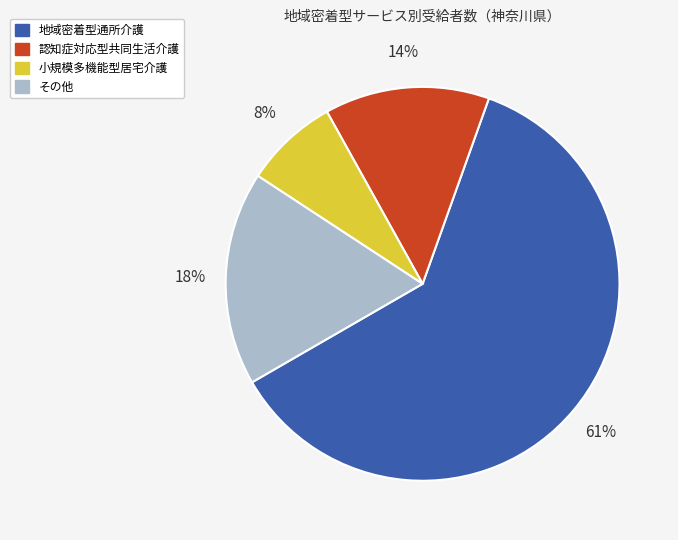

To the nearest percent, what is the average slice percentage?

25%